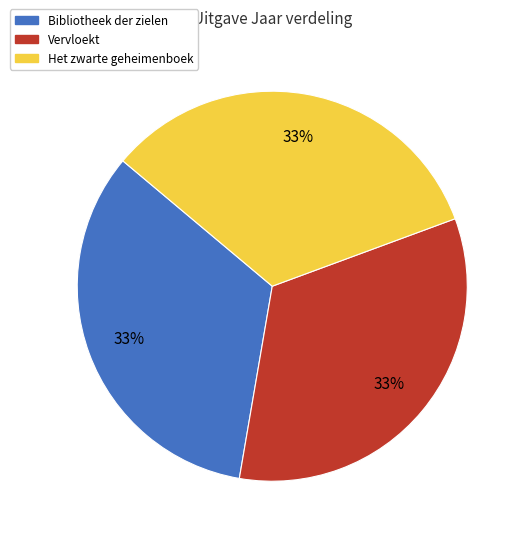

To the nearest percent, what is the average slice percentage?

33%